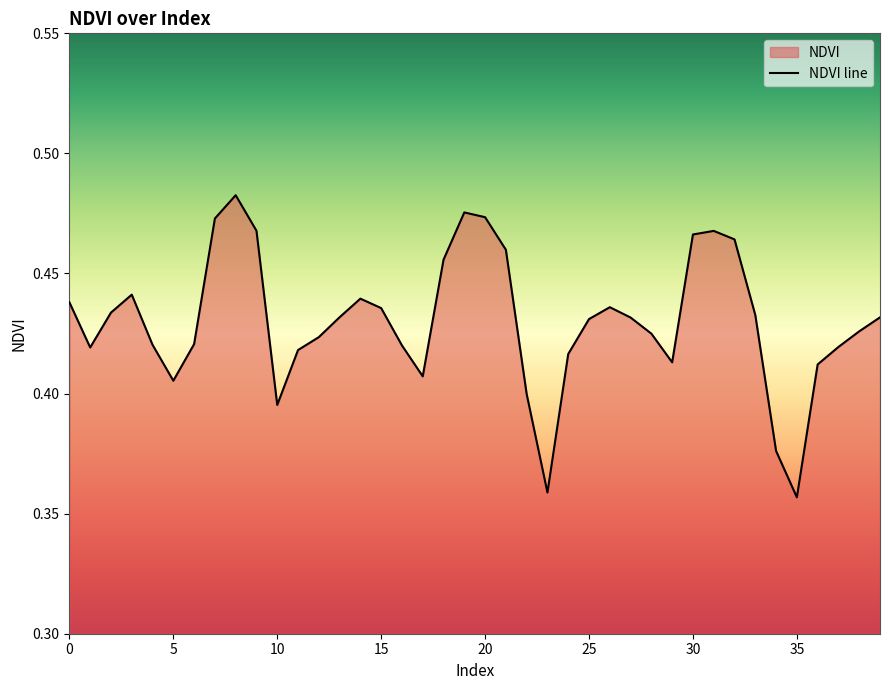

True or false: the data shows 0.2 at 0.

False